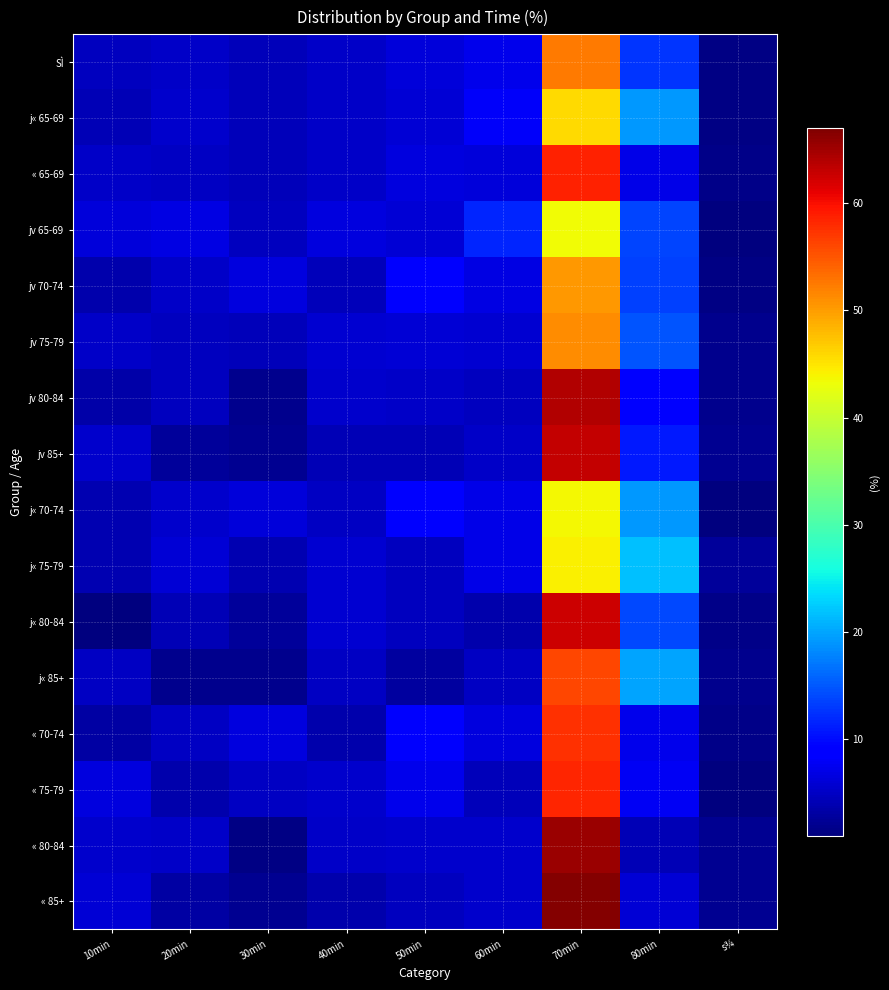

Reading left to right, list all the values displayed in this chart.

SÌ: 10min=4.8	20min=5.2	30min=4.4	40min=5.3	50min=6.4	60min=7.2	70min=52.5	80min=12.8	s¾=1.5
j« 65-69: 10min=4.3	20min=5.4	30min=4.5	40min=5.3	50min=6.1	60min=8.0	70min=45.8	80min=19.2	s¾=1.4
« 65-69: 10min=5.2	20min=4.9	30min=4.4	40min=5.3	50min=6.6	60min=6.4	70min=58.6	80min=7.0	s¾=1.6
jv 65-69: 10min=6.2	20min=6.9	30min=4.8	40min=6.6	50min=5.9	60min=11.6	70min=43.4	80min=13.8	s¾=0.8
jv 70-74: 10min=3.6	20min=5.2	30min=6.5	40min=4.4	50min=8.5	60min=6.8	70min=50.3	80min=13.5	s¾=1.3
jv 75-79: 10min=5.3	20min=4.8	30min=4.5	40min=5.7	50min=6.0	60min=5.8	70min=51.2	80min=14.8	s¾=1.8
jv 80-84: 10min=3.5	20min=4.7	30min=1.9	40min=5.4	50min=5.2	60min=4.7	70min=64.0	80min=8.7	s¾=1.9
jv 85+: 10min=5.6	20min=2.8	30min=2.1	40min=4.2	50min=4.2	60min=5.2	70min=62.9	80min=10.8	s¾=2.1
j« 70-74: 10min=3.9	20min=5.4	30min=6.4	40min=4.9	50min=8.5	60min=7.0	70min=43.6	80min=19.3	s¾=1.0
j« 75-79: 10min=4.0	20min=6.0	30min=4.0	40min=5.7	50min=4.7	60min=7.0	70min=44.1	80min=21.7	s¾=2.7
j« 80-84: 10min=1.0	20min=4.2	30min=2.6	40min=5.7	50min=4.7	60min=3.6	70min=62.5	80min=14.1	s¾=1.6
j« 85+: 10min=5.0	20min=2.0	30min=2.0	40min=5.0	50min=3.0	60min=5.0	70min=56.0	80min=20.0	s¾=2.0
« 70-74: 10min=3.3	20min=4.9	30min=6.5	40min=3.8	50min=8.4	60min=6.5	70min=57.5	80min=7.4	s¾=1.6
« 75-79: 10min=6.6	20min=3.6	30min=5.0	40min=5.6	50min=7.3	60min=4.6	70min=58.3	80min=7.9	s¾=1.0
« 80-84: 10min=5.6	20min=5.2	30min=1.3	40min=5.2	50min=5.6	60min=5.6	70min=65.2	80min=4.3	s¾=2.1
« 85+: 10min=5.9	20min=3.2	30min=2.2	40min=3.8	50min=4.8	60min=5.4	70min=66.7	80min=5.9	s¾=2.2